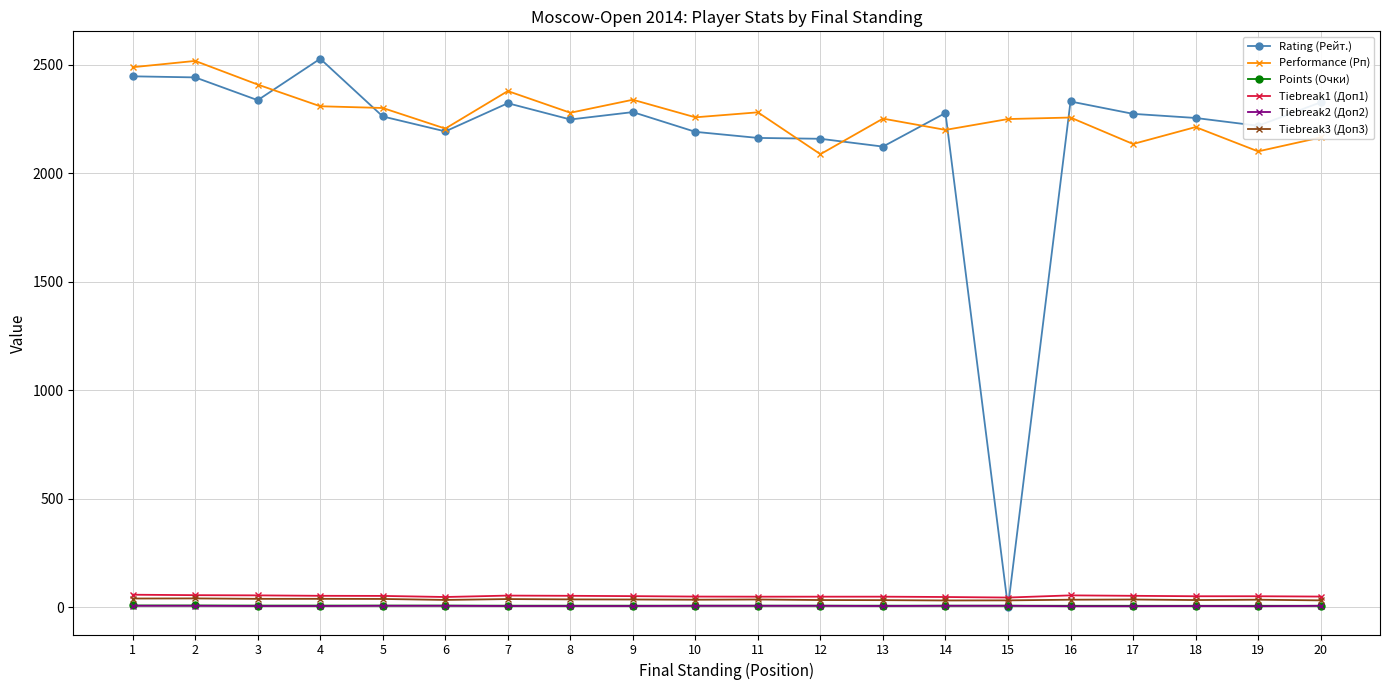

Which series changed the most between 1 and 11?

Rating (Рейт.)